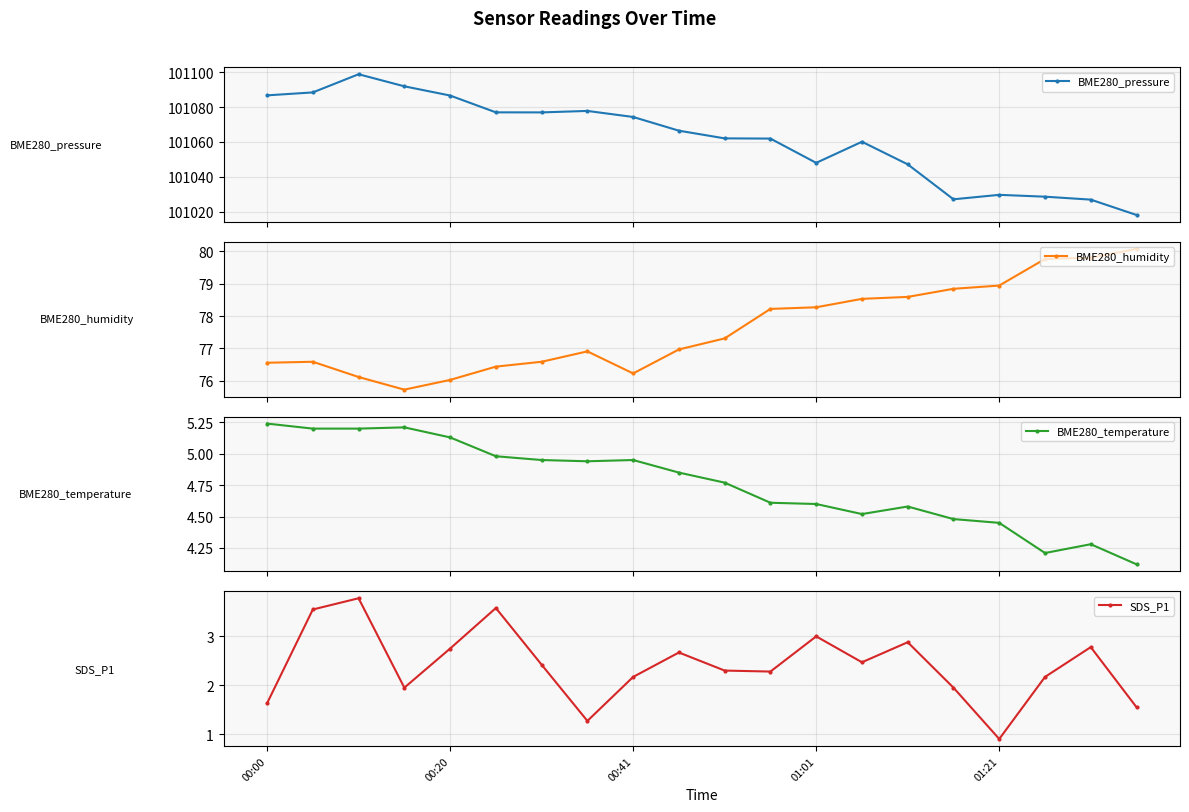

What is the lowest value of the BME280_pressure series?

101018.0